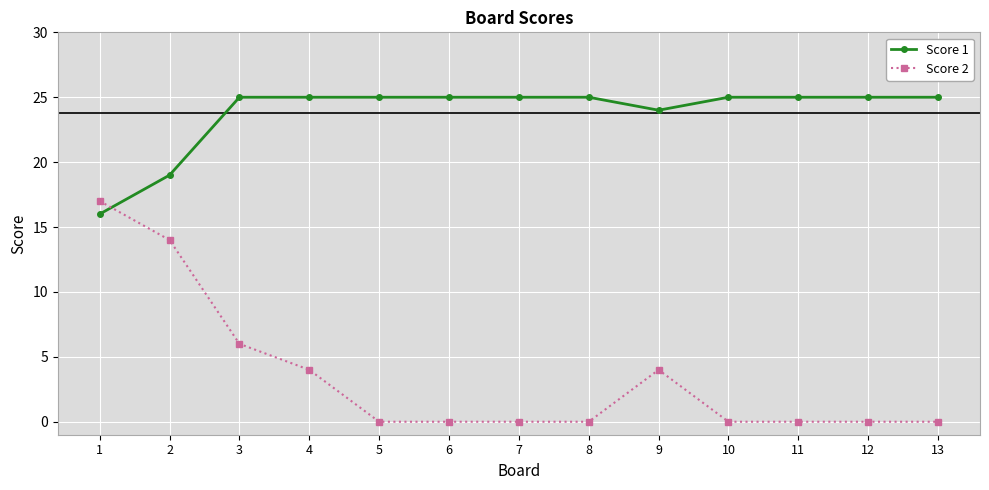

Reading left to right, extract all data points from this chart.

Score 1: 1=16	2=19	3=25	4=25	5=25	6=25	7=25	8=25	9=24	10=25	11=25	12=25	13=25
Score 2: 1=17	2=14	3=6	4=4	5=0	6=0	7=0	8=0	9=4	10=0	11=0	12=0	13=0